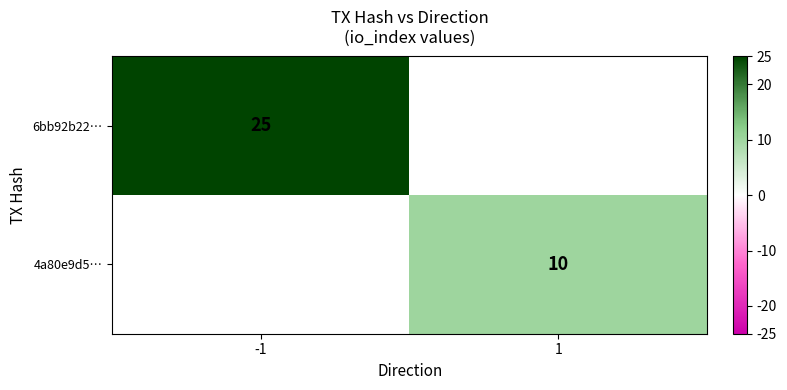

Is the value of 6bb92b22… at -1 greater than the value of 4a80e9d5… at 1?

Yes